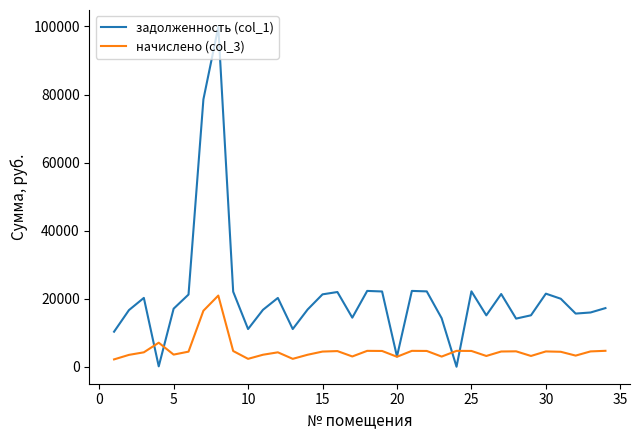

Rank the series by their average value, from lowest to highest.

начислено (col_3), задолженность (col_1)